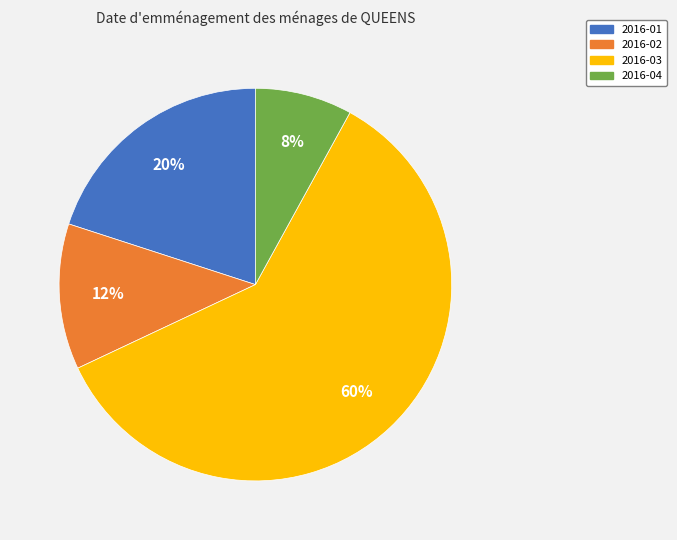

Is 2016-04 the majority of the pie?

No